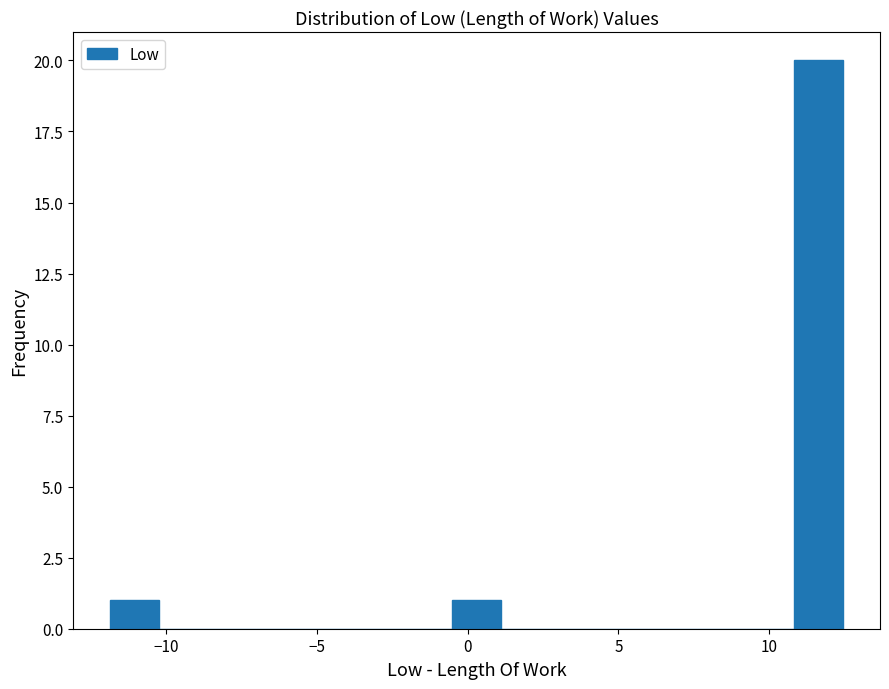

Read against the x-axis, roughly where is the centre of the tallest bar?

11.5